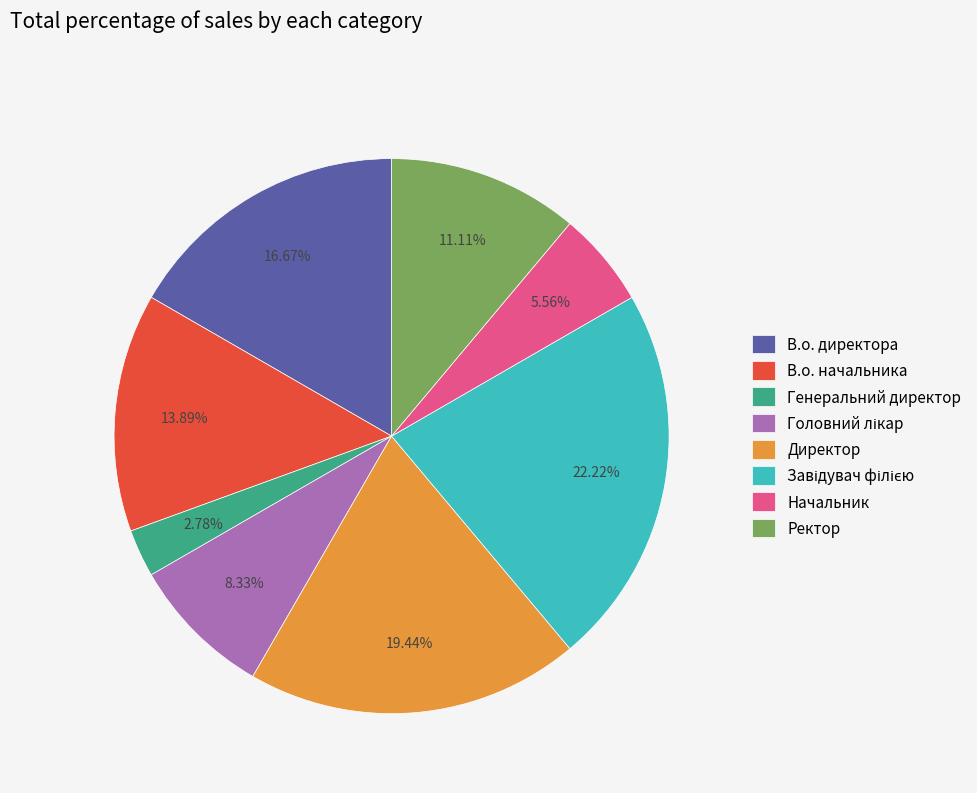

What percentage is the Ректор slice, to the nearest percent?

11%